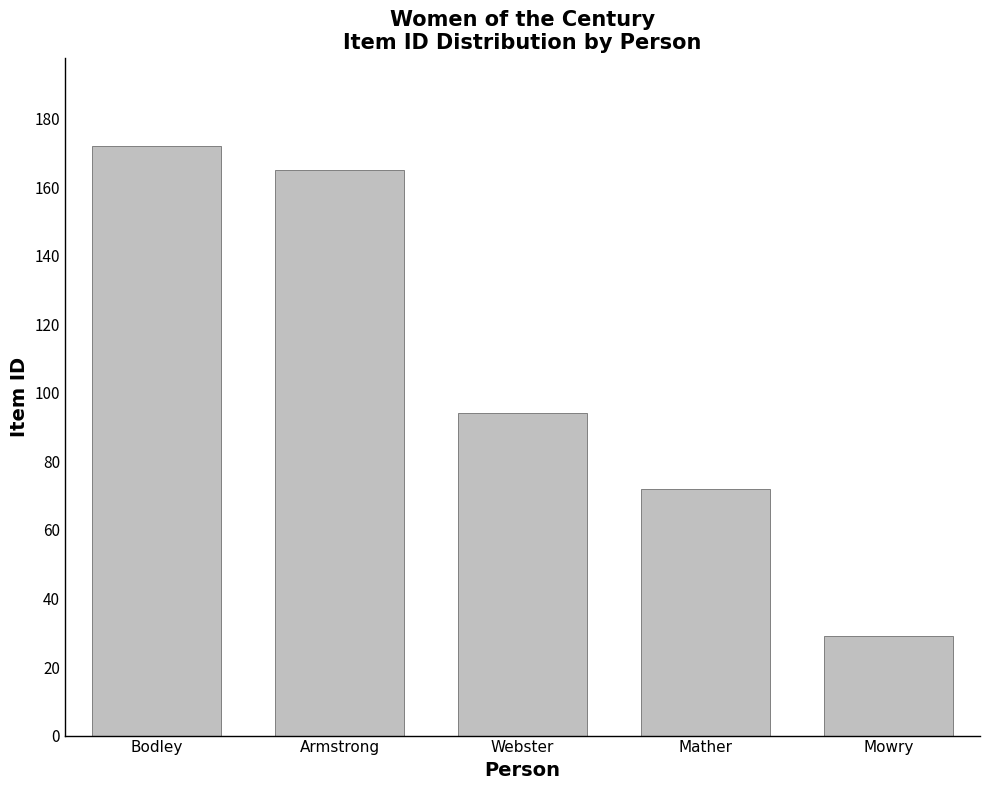

True or false: the data shows 94 at Webster.

True